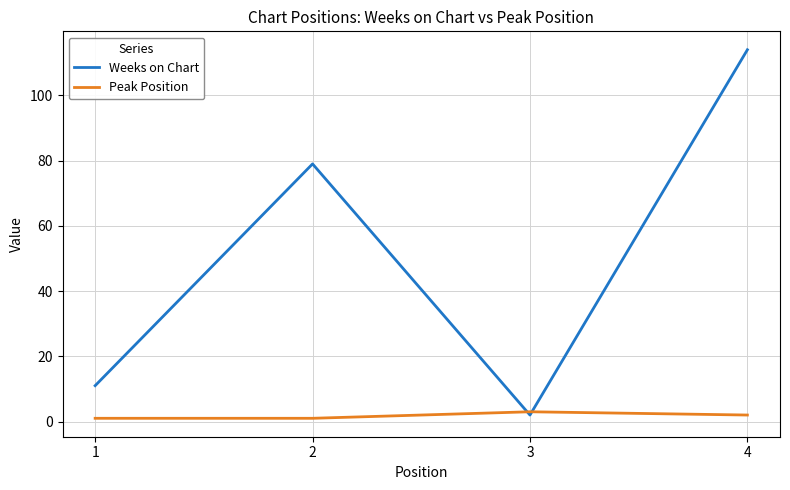

The Peak Position series shows 3 at 3. True or false?

True